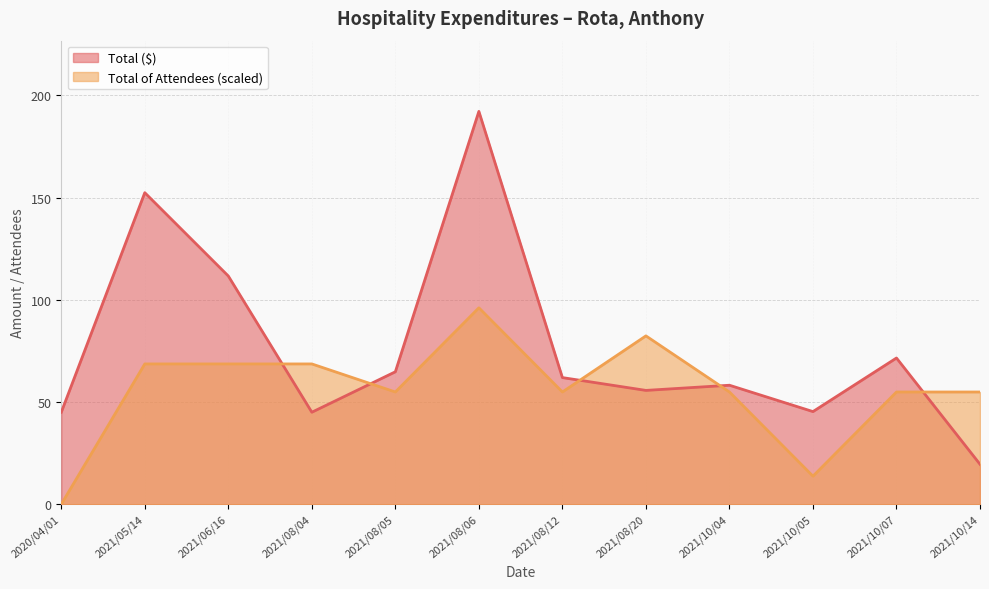

At which category is the sum across all series the highest?

2021/08/06